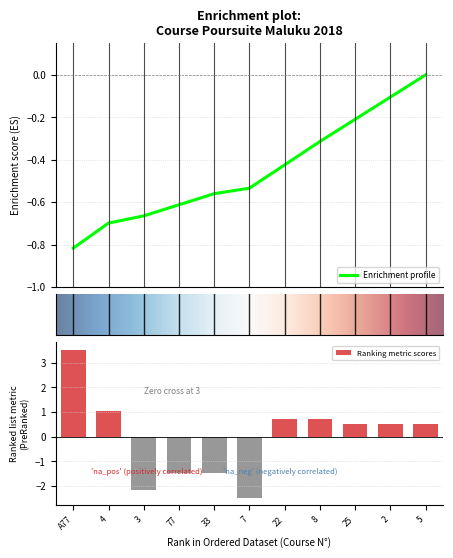

Does the chart contain stacked bars?

No